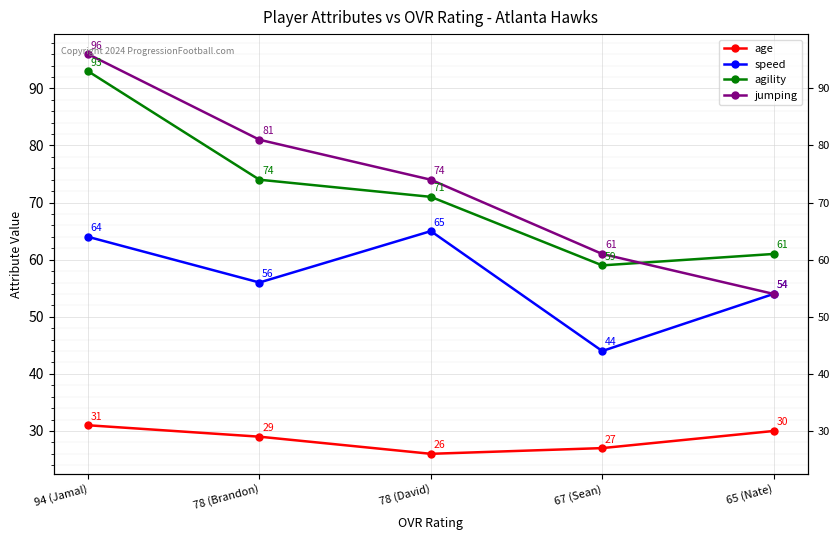

True or false: jumping and speed cross at least once.

False